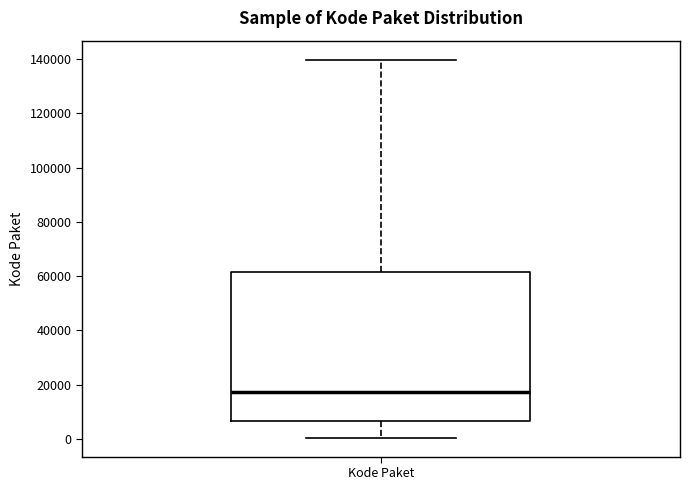

Where does the upper whisker of the box for Kode Paket end on the y-axis? The values are not printed on the chart, so give them approximately, as read against the axis.

140000